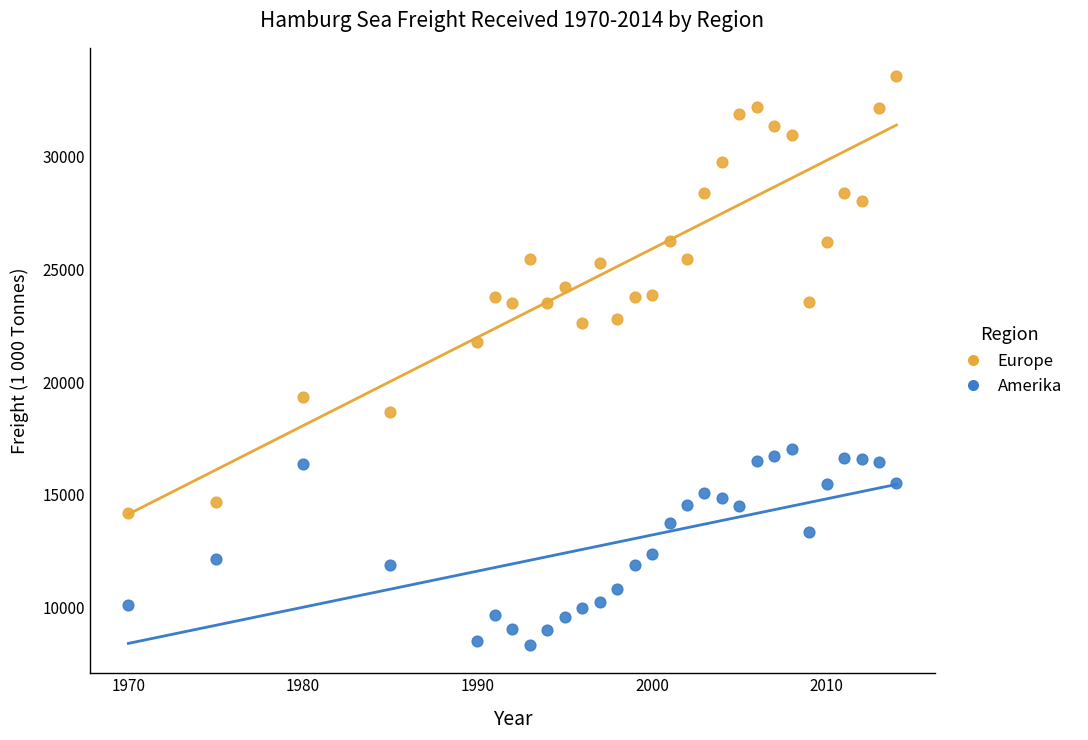

Across all series, what Y value is closest to 20962?

21788.0